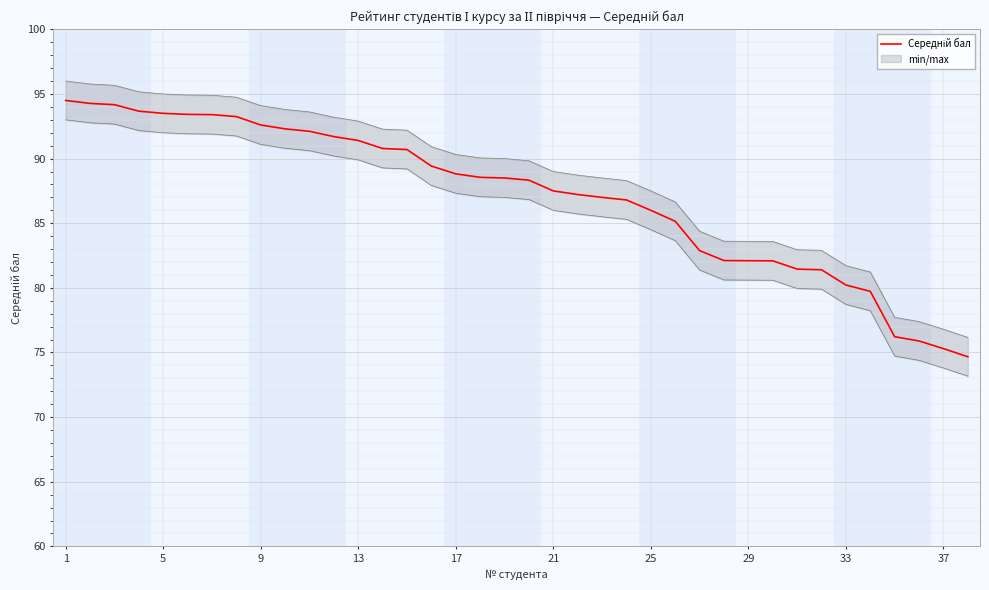

Which has a higher value, 36 or 29?

29